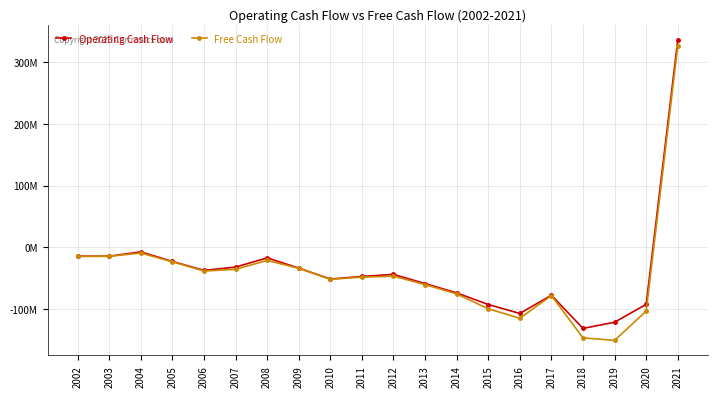

What is the approximate value of Operating Cash Flow at 2006?

-37.2